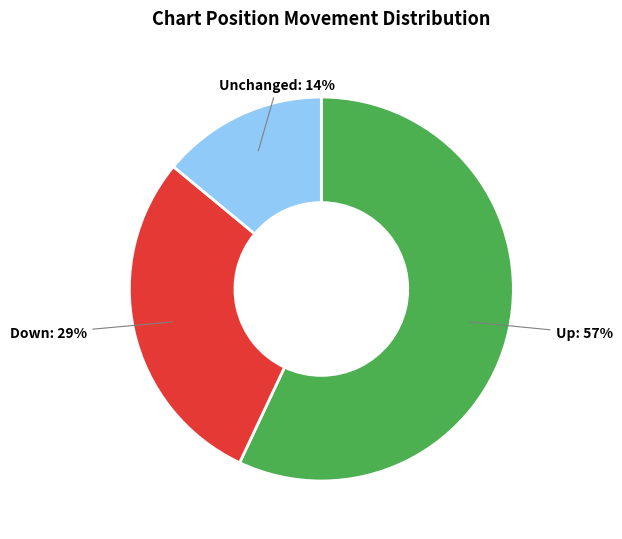

Is there any slice that represents more than half of the pie?

Yes